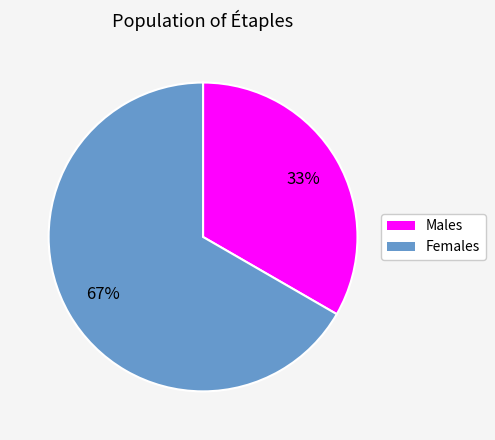

To the nearest percent, what is the average slice percentage?

50%